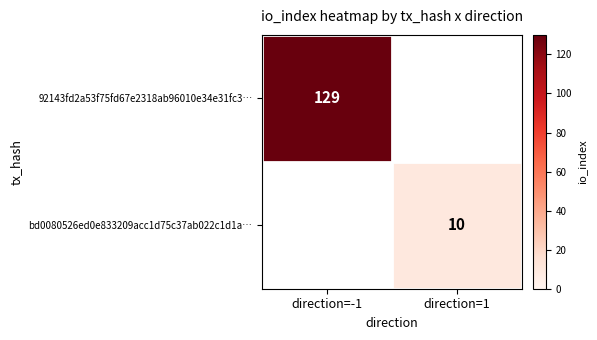

The value of 92143fd2a53f75fd67e2318ab96010e34e31fc3… at direction=-1 is 66. True or false?

False